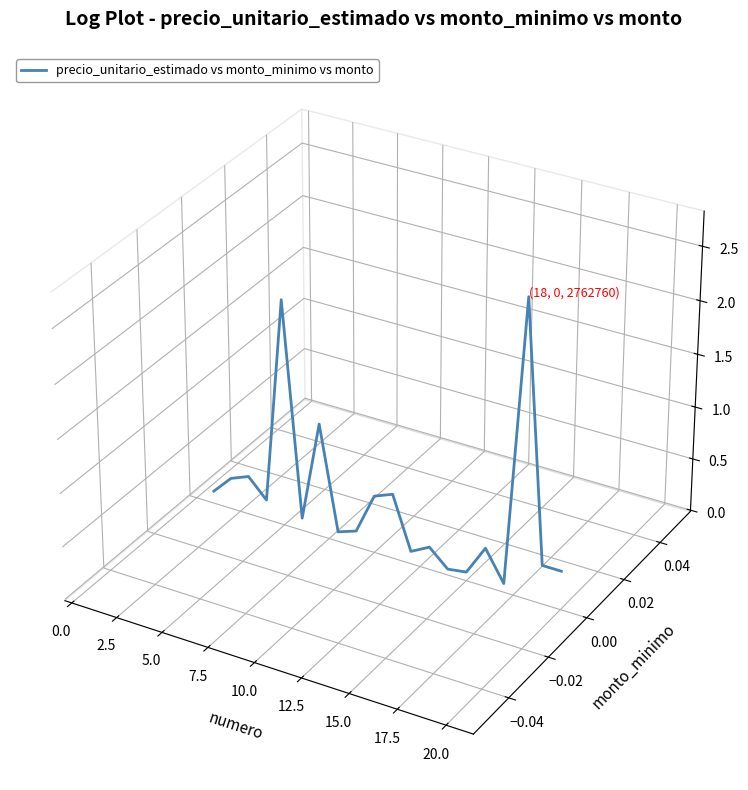

Does the chart have visible grid lines?

No